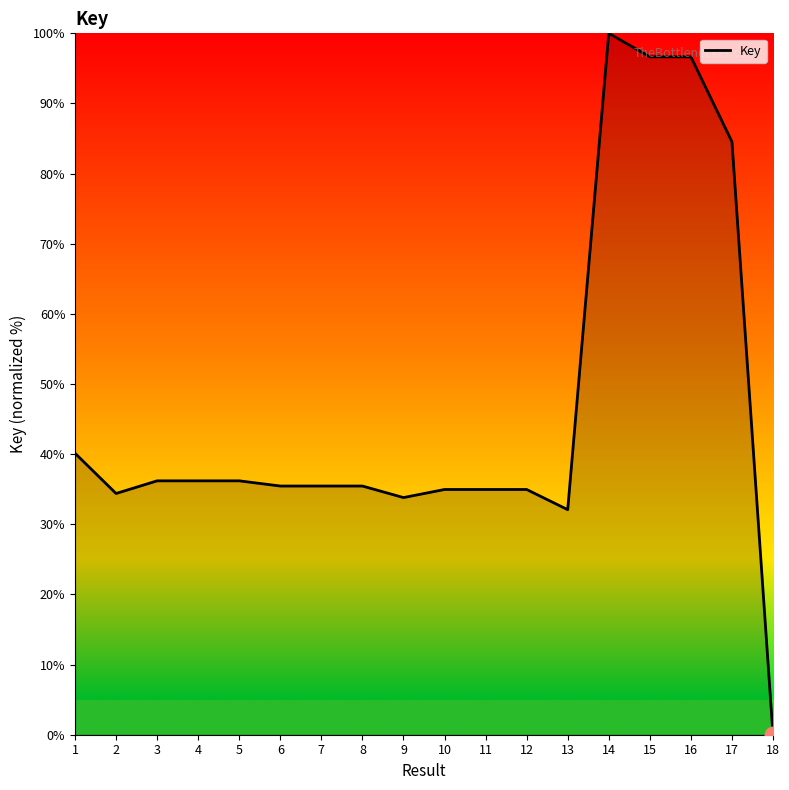

The chart shows a value of 32.1 at 13. True or false?

True